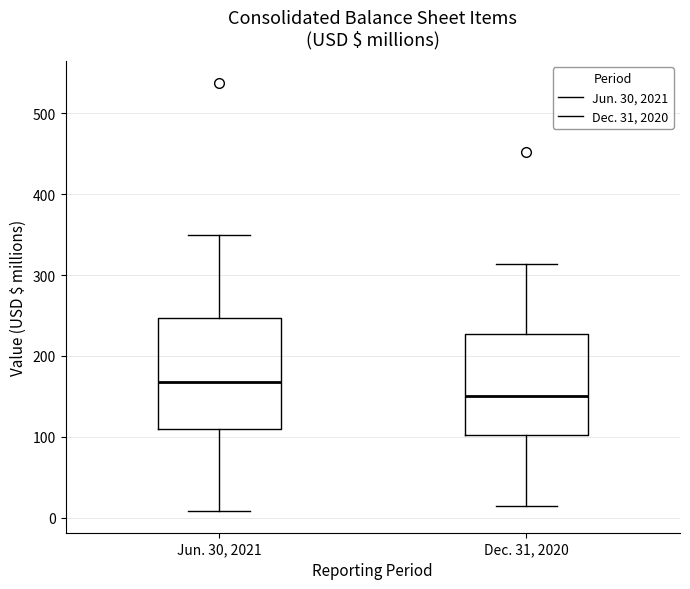

Where does the lower whisker of the box for Jun. 30, 2021 end on the y-axis? The values are not printed on the chart, so give them approximately, as read against the axis.

10